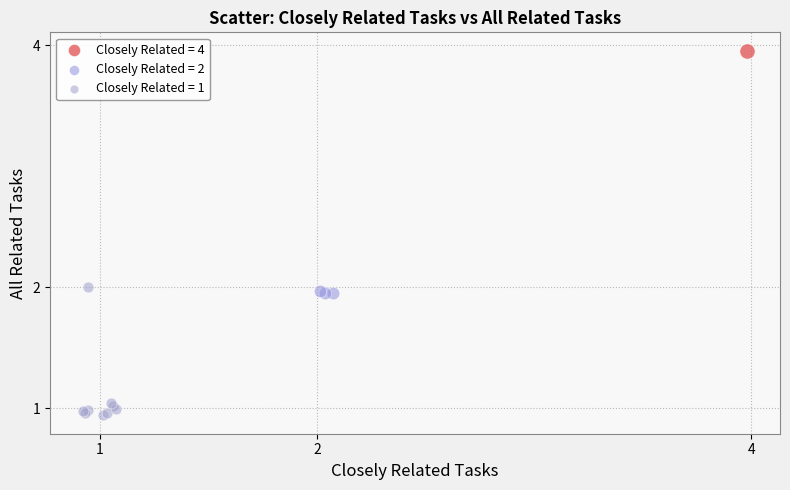

What are all the series names shown in the legend?

Closely Related = 4, Closely Related = 2, Closely Related = 1